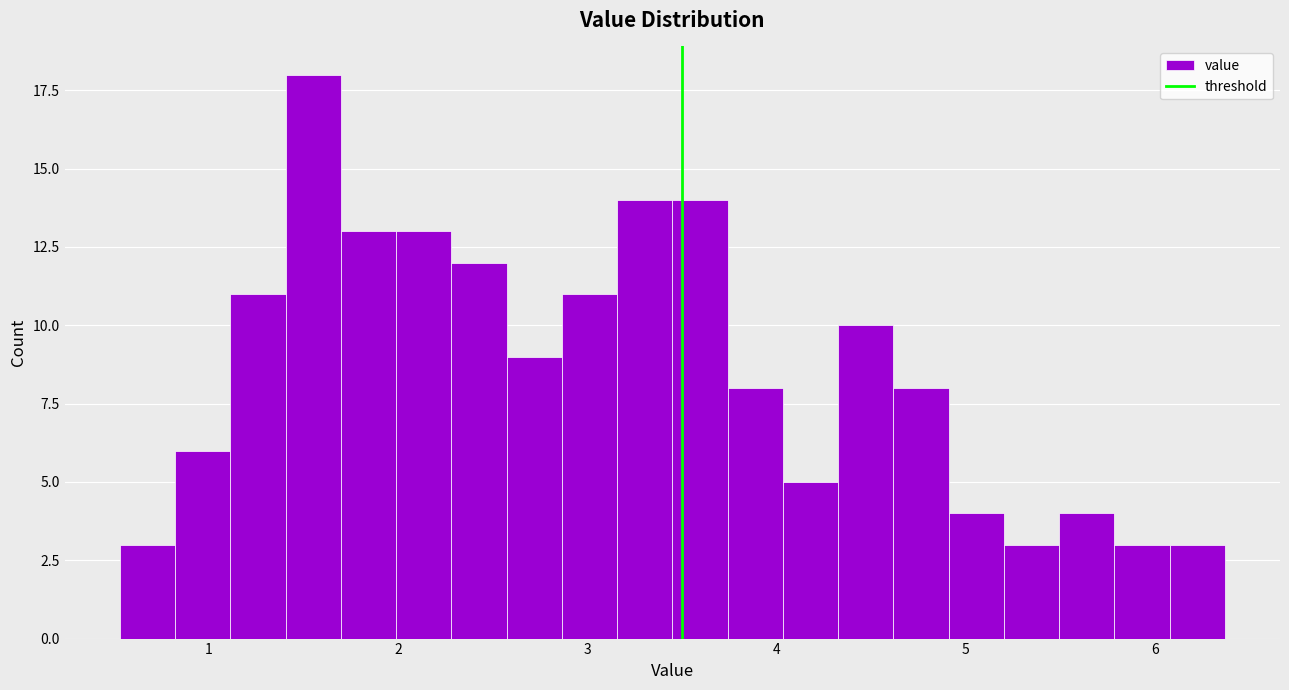

Around what value on the x-axis is the tallest bar? Give the approximate position of its centre, as read against the axis.

1.6